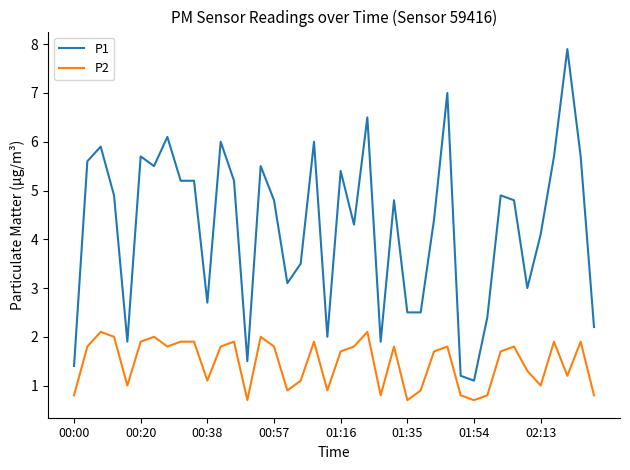

Which series has the largest range (max minus min)?

P1